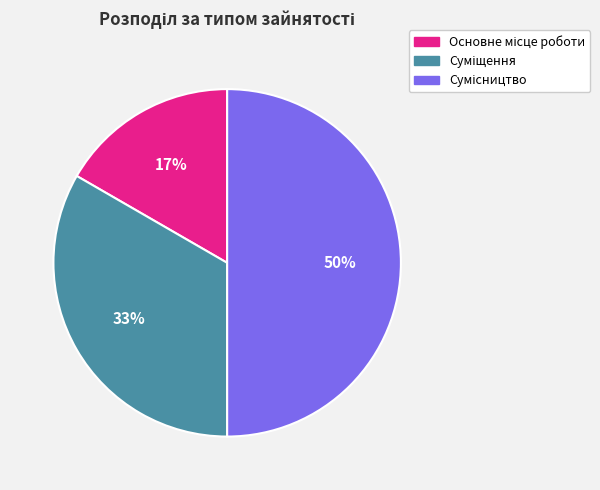

How many segments does this pie chart have?

3